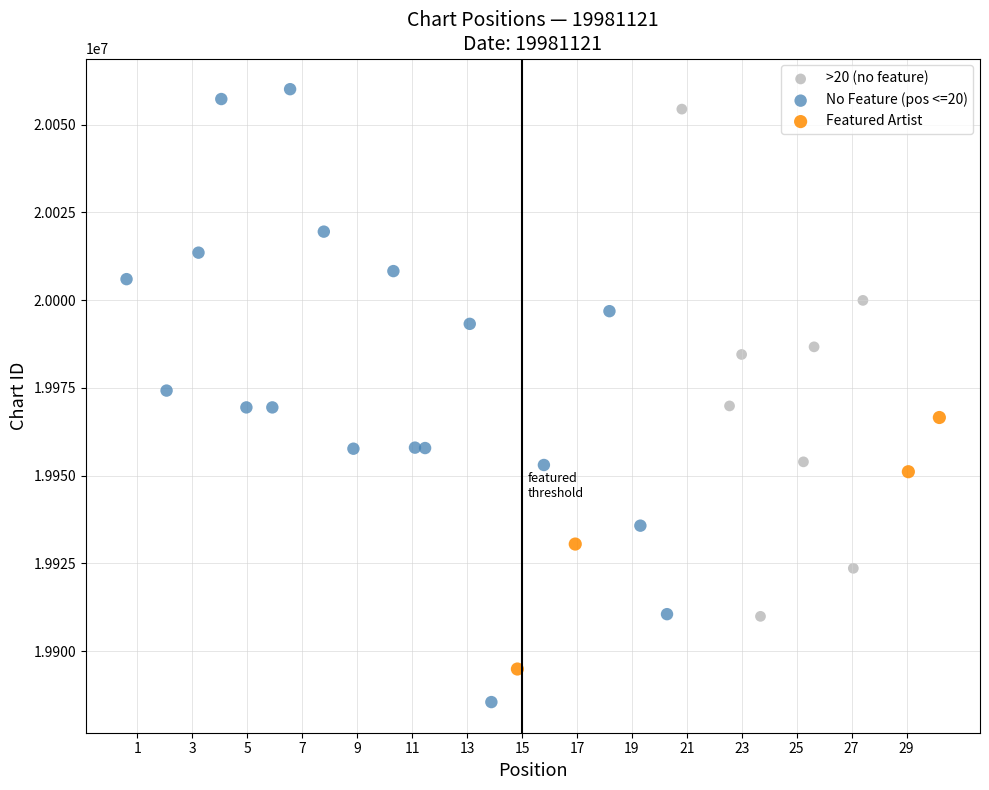

What are all the series names shown in the legend?

>20 (no feature), No Feature (pos <=20), Featured Artist